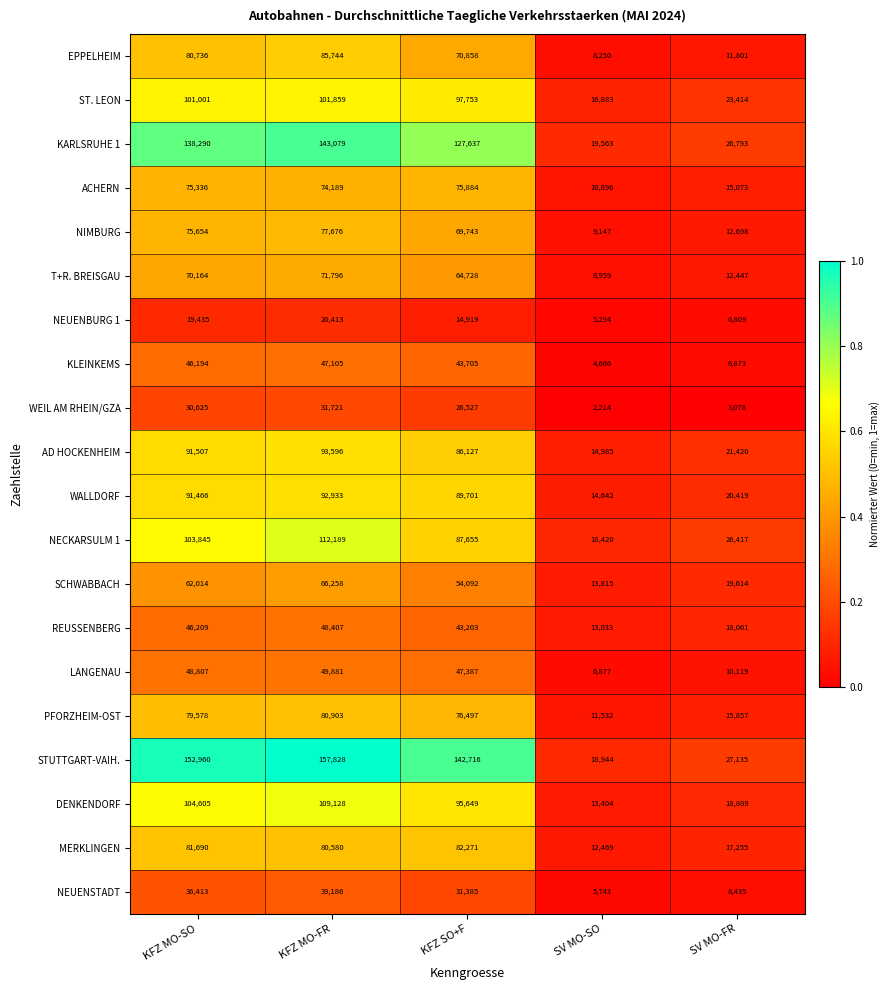

What is the difference between the maximum and second lowest values in the AD HOCKENHEIM series?

72176